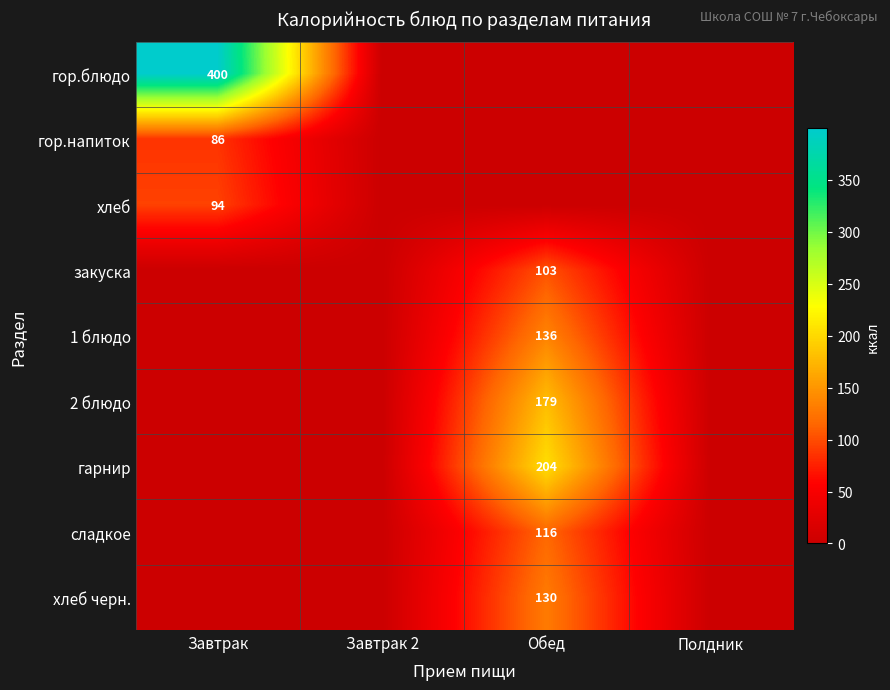

Is it true that хлеб черн. equals 130 at Обед?

True